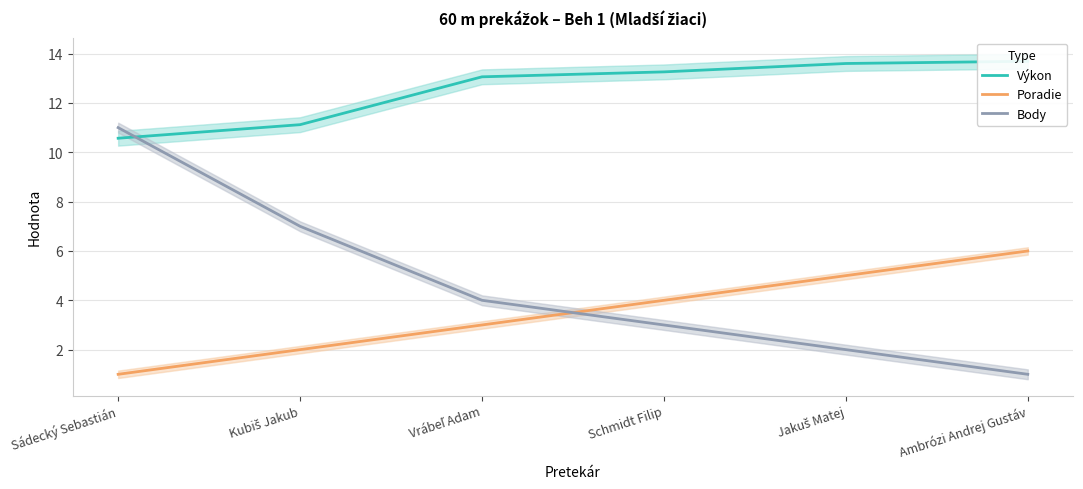

At which category is the sum across all series the highest?

Sádecký Sebastián